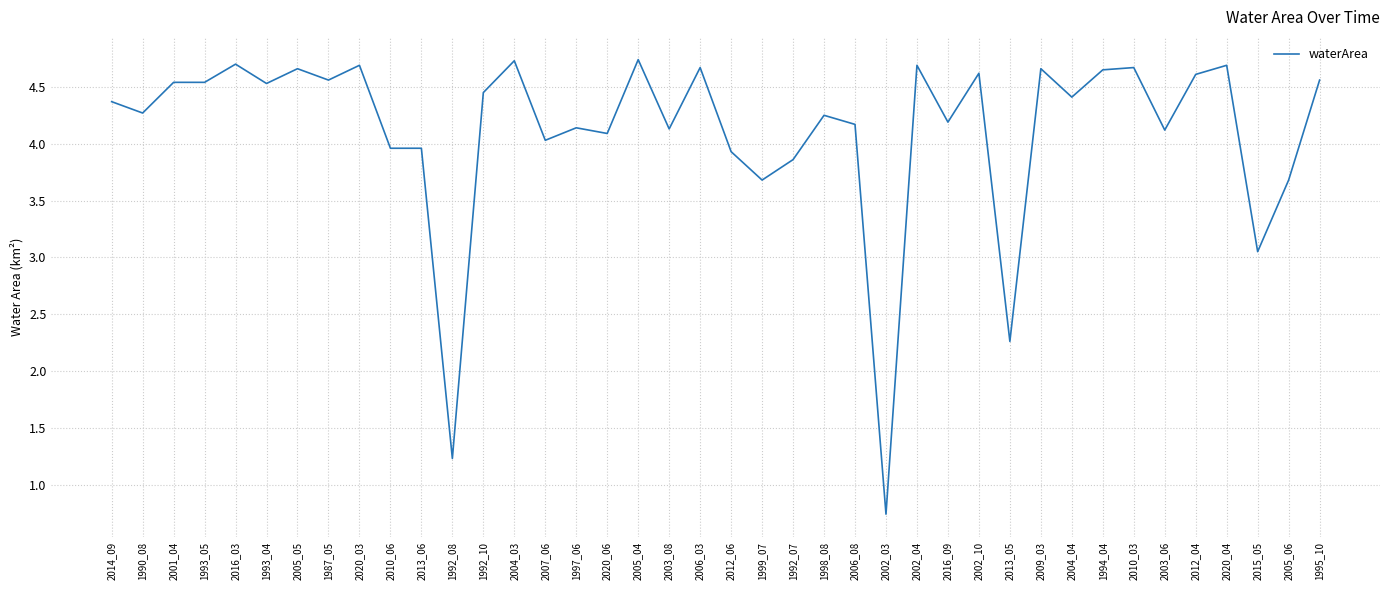

Which category has the lowest value across all series?

2002_03